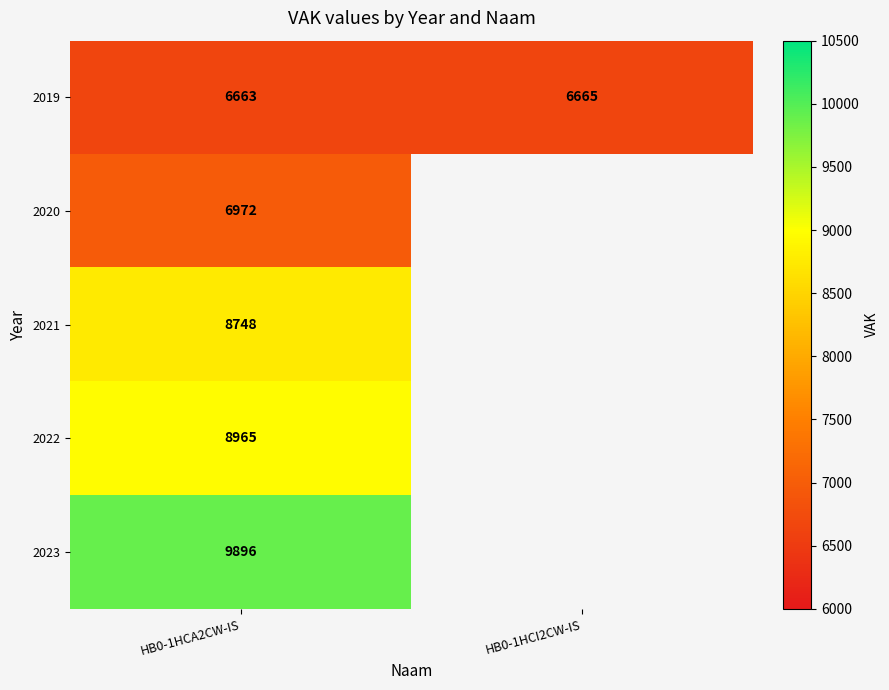

Which has a higher value, HB0-1HCI2CW-IS or HB0-1HCA2CW-IS?

HB0-1HCI2CW-IS